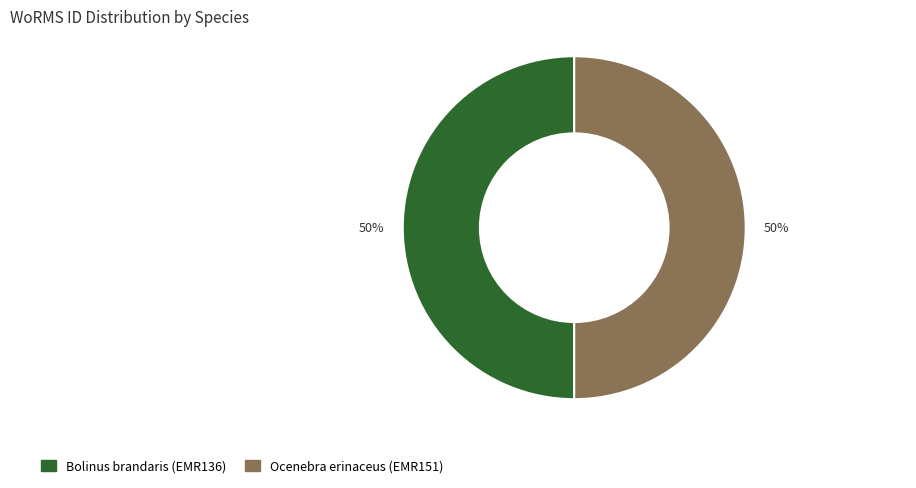

Count the number of slices in the pie.

2